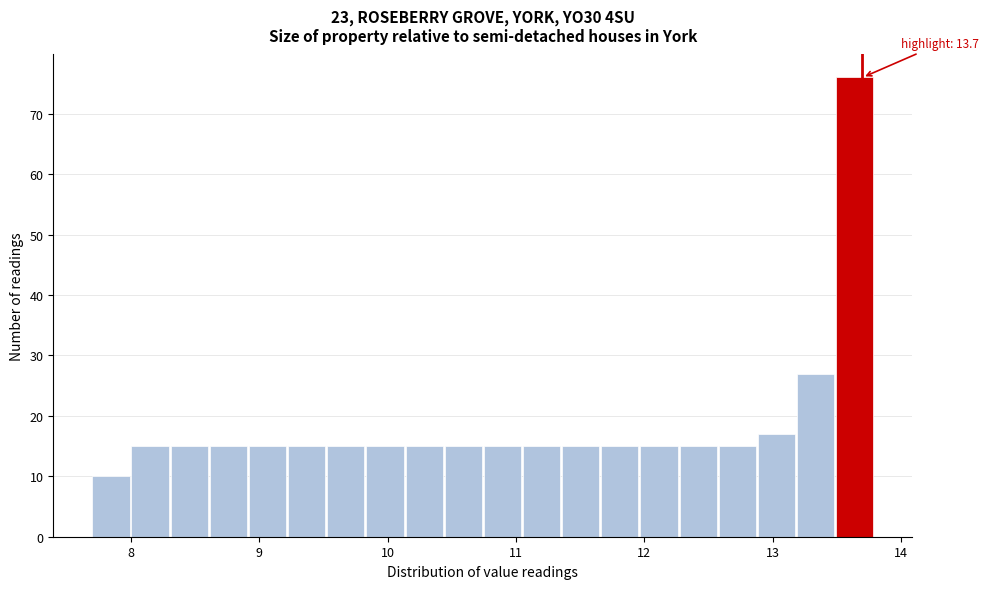

Read against the x-axis, roughly where is the centre of the tallest bar?

13.6